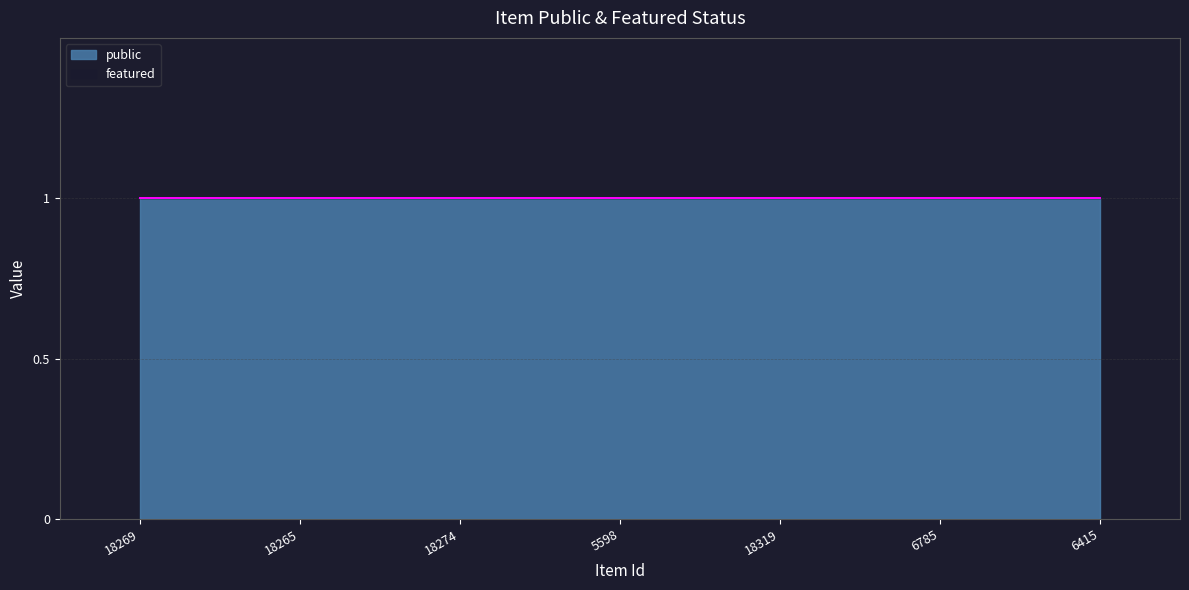

What is the total value across all series at 5598?

1